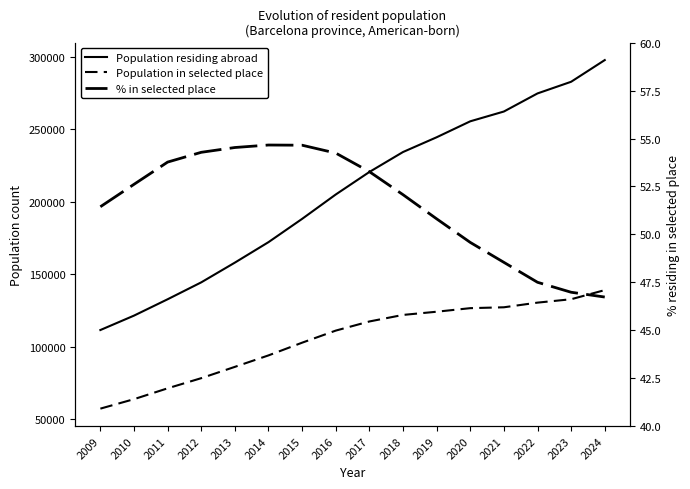

Where is the first local maximum for % in selected place?

2014